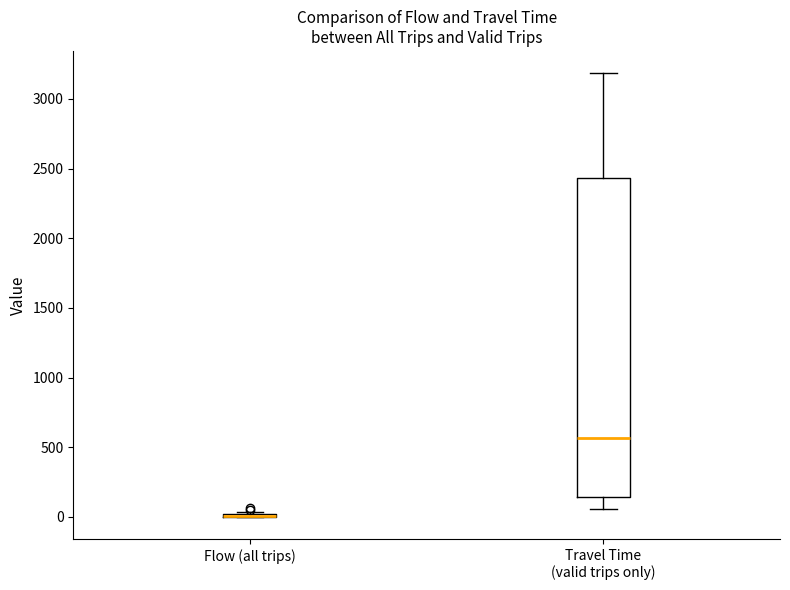

Reading left to right, transcribe this box plot: for each box, give where its median line is, the range the box spans, and where its two whiskers end, as read against the y-axis. The values are not printed on the chart, so give them approximately, as read against the axis.

Flow (all trips): box collapsed to a line at 0, whiskers 0 to 50
Travel Time (valid trips only): median 550, box 150 to 2450, whiskers 50 to 3200